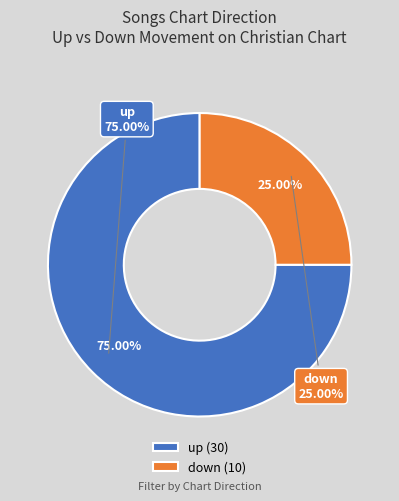

True or false: down accounts for 10% of the total.

False